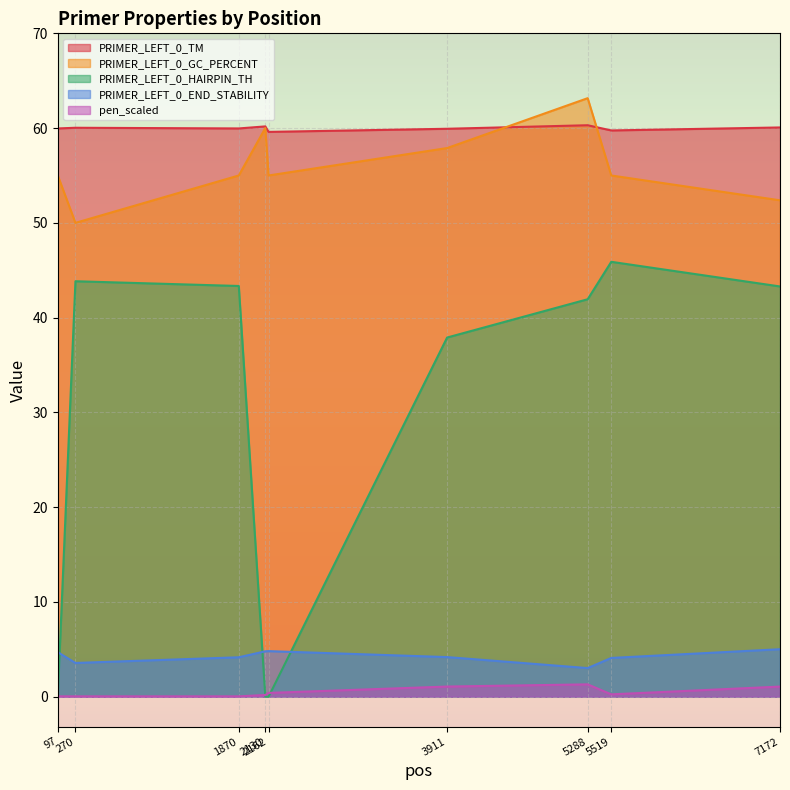

At which category is the sum across all series the highest?

5288